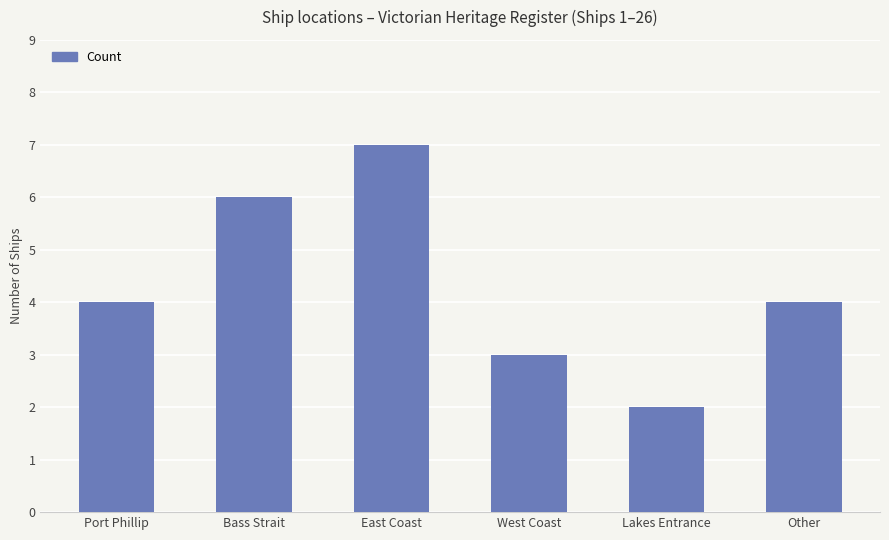

The chart shows a value of 7 at East Coast. True or false?

True